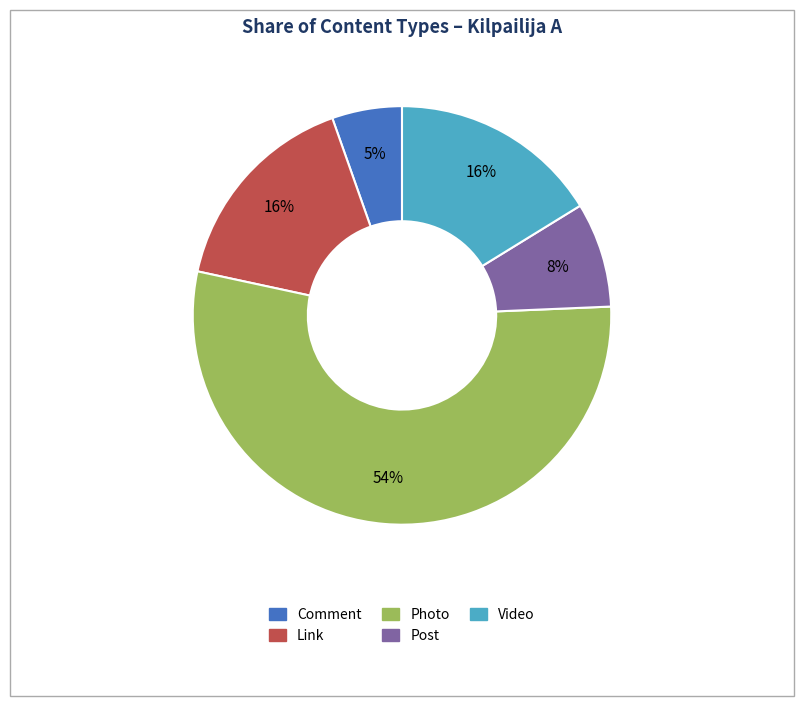

Combined, do Video and Post account for over 50%?

No